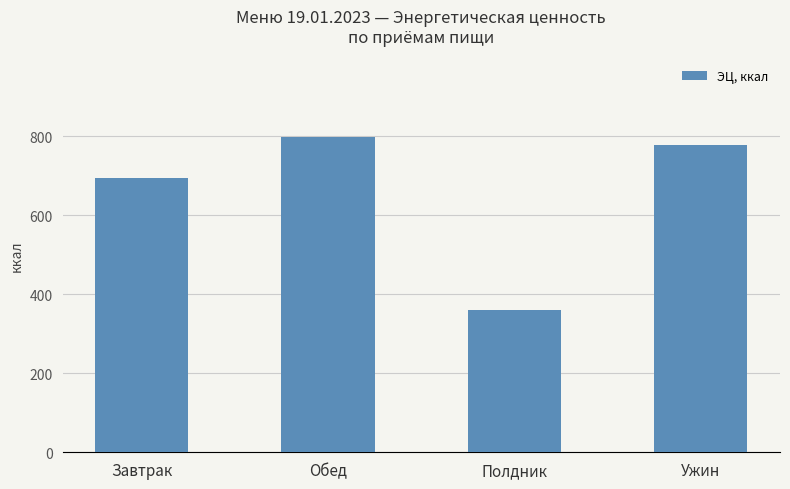

What is the value of the 1st bar from the left?

693.5